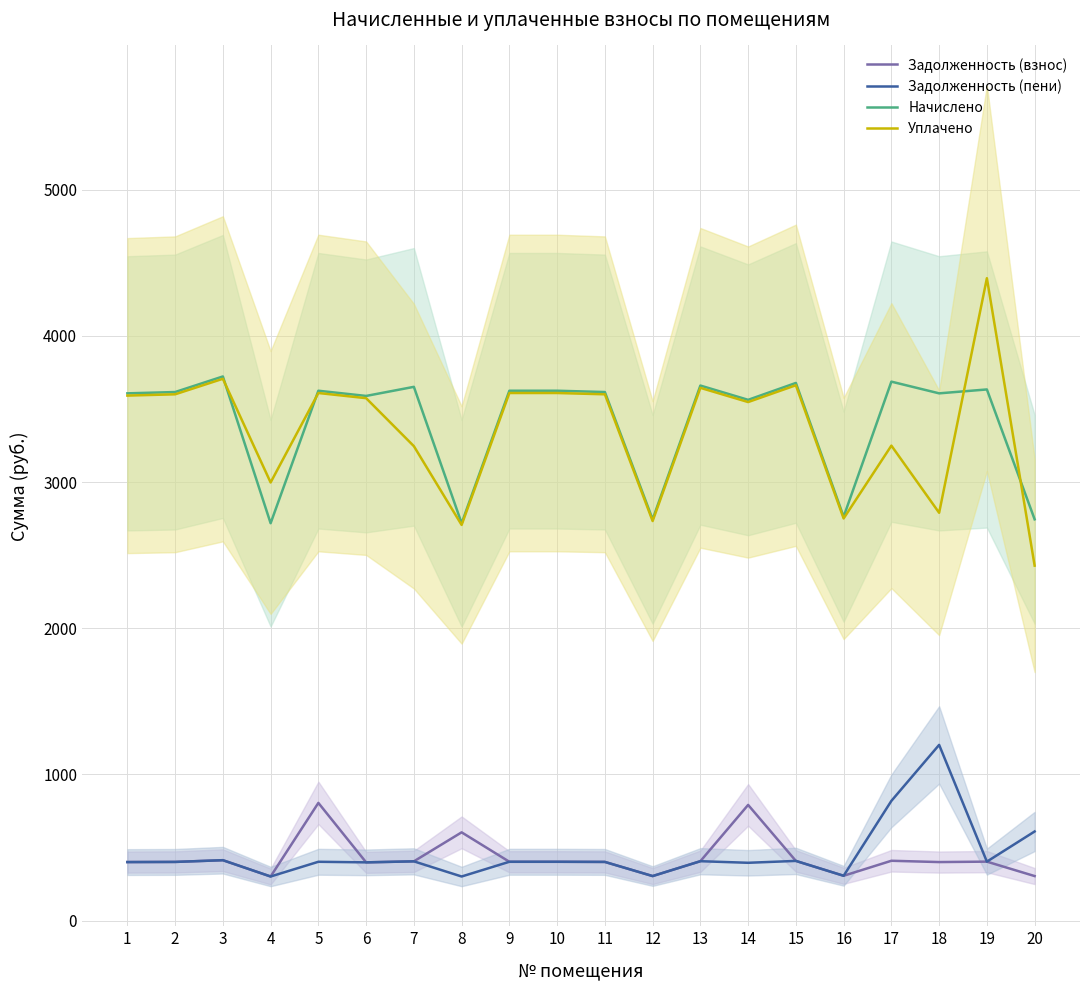

Between which two adjacent categories do Начислено and Уплачено first intersect?

3 and 4